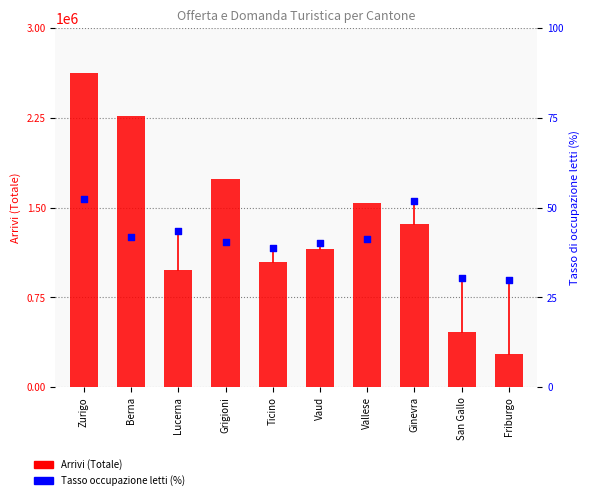

Which series has the widest spread of Y values?

Arrivi (Totale)